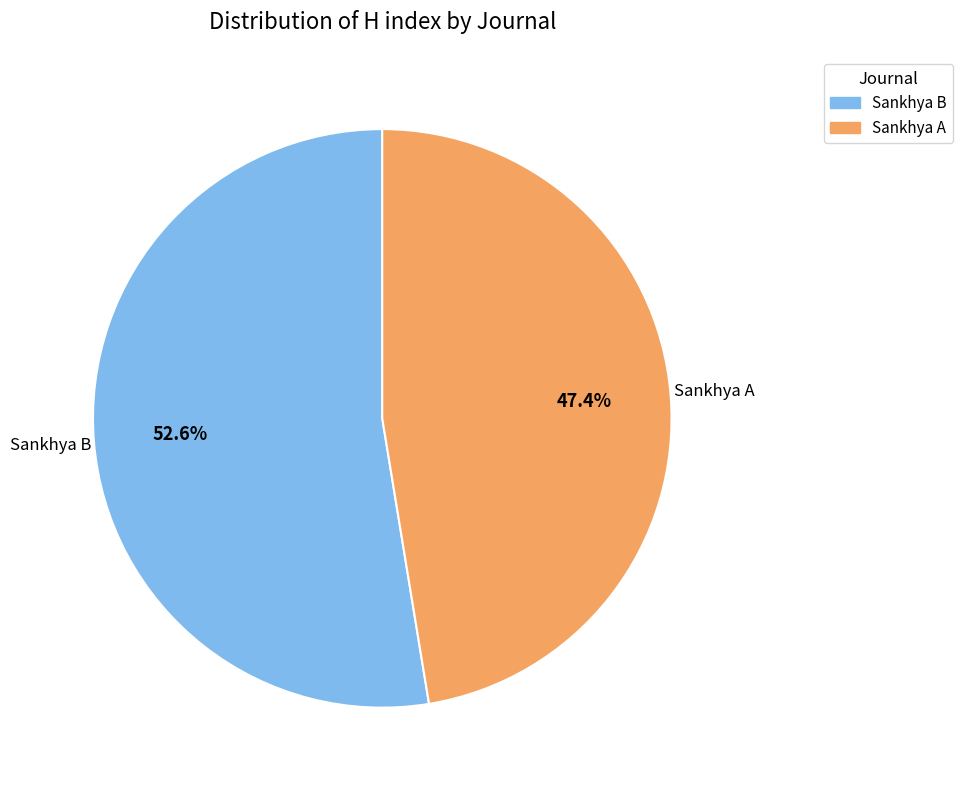

How much of the chart is everything except Sankhya B?

47.4%